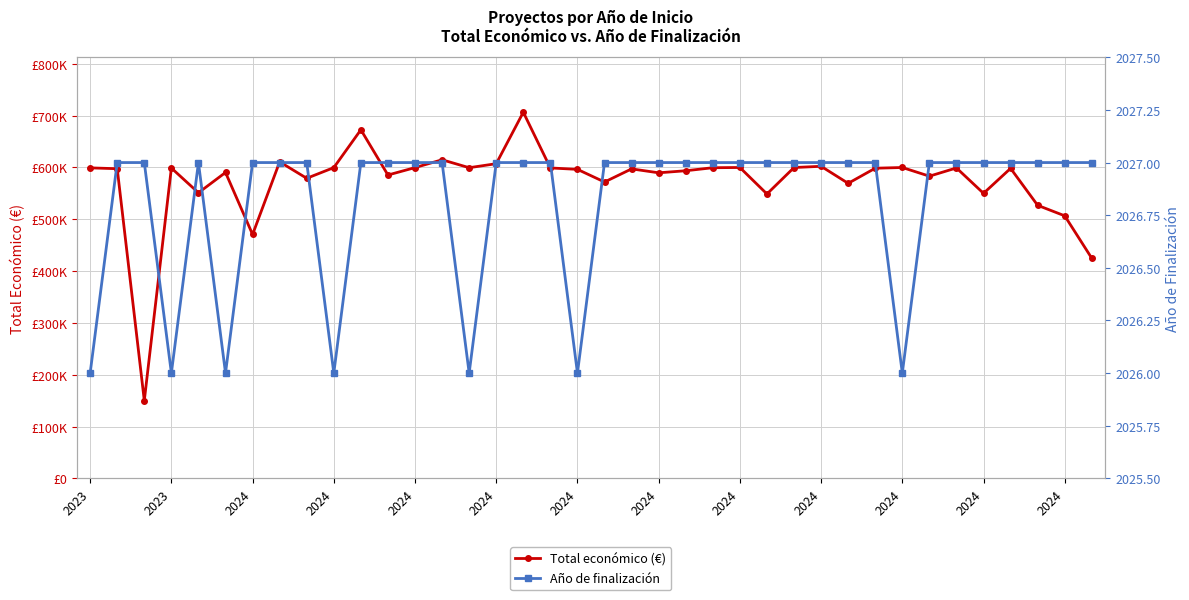

Is it true that Total económico (€) equals 589731 at 2024?

True